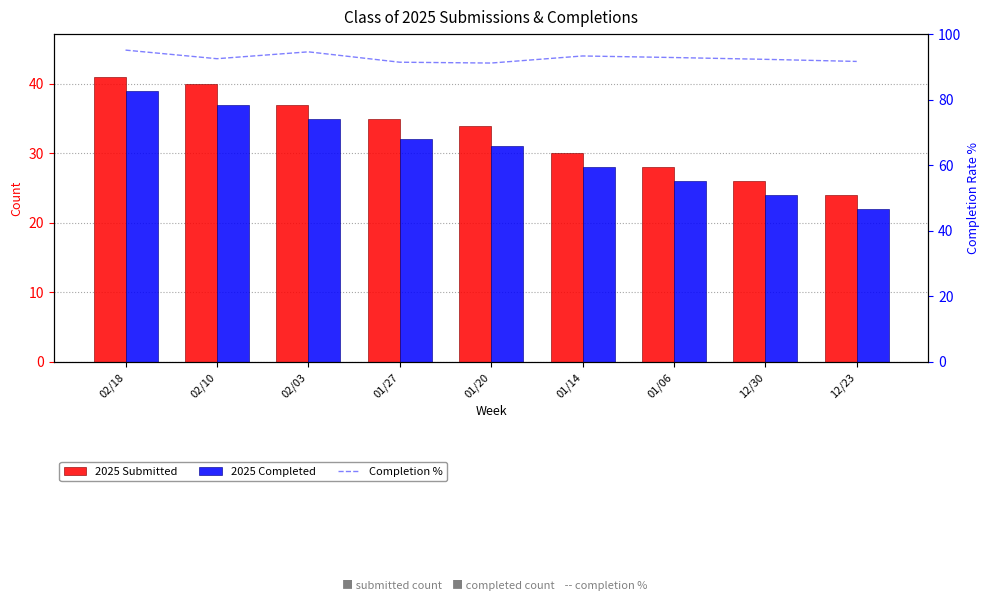

What is the difference between the maximum and minimum values in the 2025 Completed series?

17.0